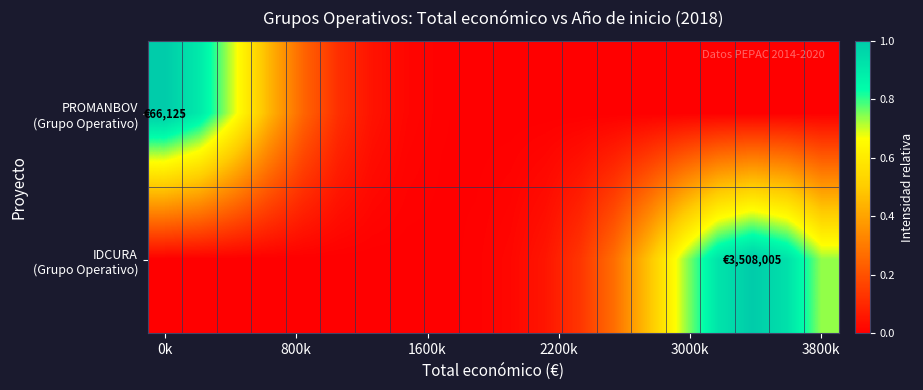

Which series has the largest total across all categories?

IDCURA (Grupo Operativo)